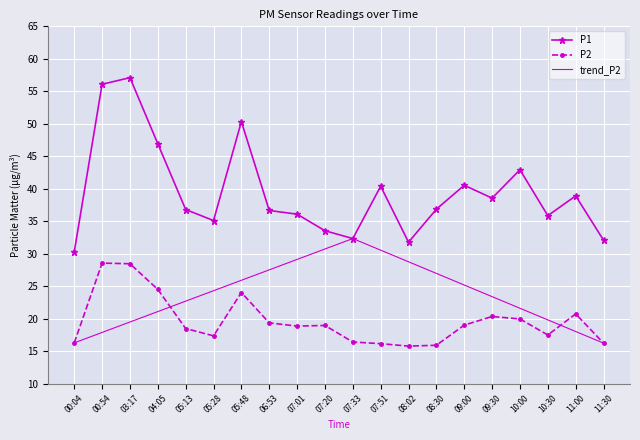

At which category does P1 reach its first local peak?

03:17